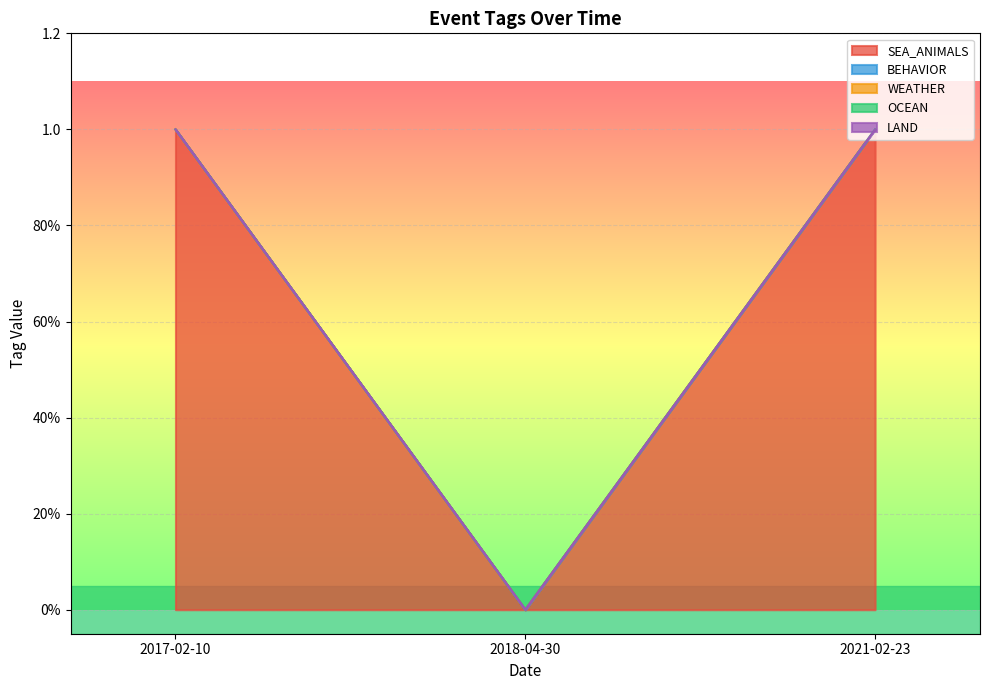

Reading left to right, extract all data points from this chart.

SEA_ANIMALS: 1	0	1
BEHAVIOR: 0	0	0
WEATHER: 0	0	0
OCEAN: 0	0	0
LAND: 0	0	0